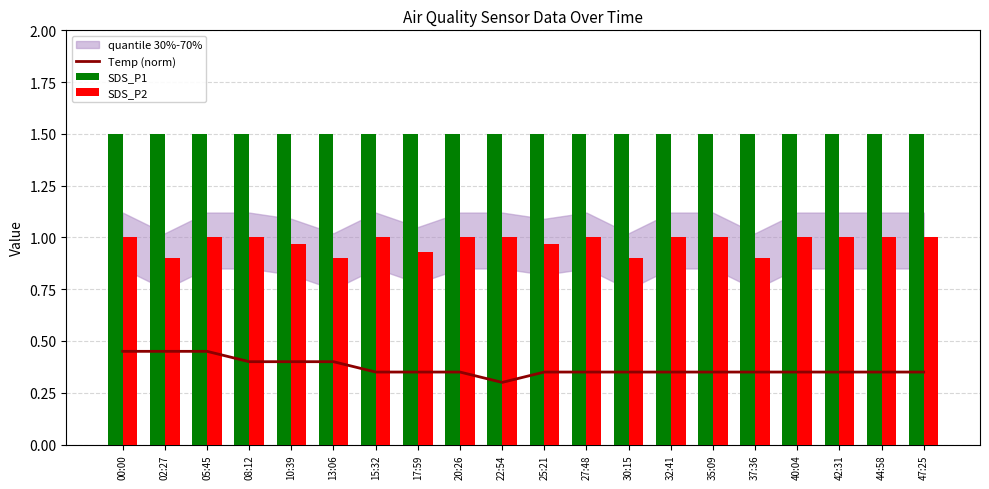

What is the minimum value shown in the chart?

0.3